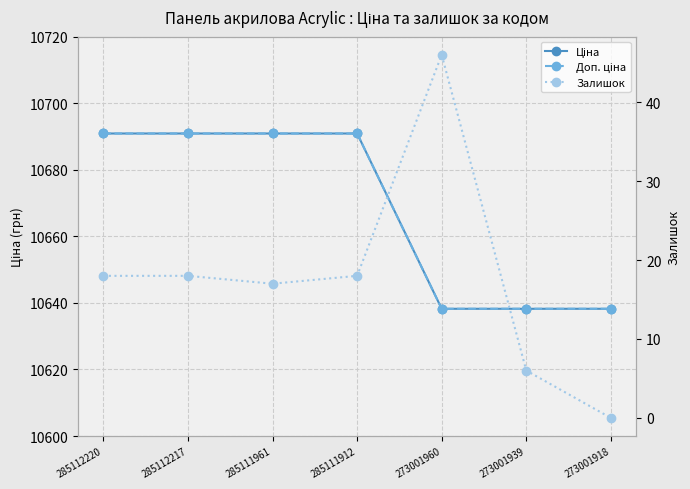

Reading left to right, what are all the values shown in this chart?

Ціна: 285112220=10690.9	285112217=10690.9	285111961=10690.9	285111912=10690.9	273001960=10638.2	273001939=10638.2	273001918=10638.2
Доп. ціна: 285112220=10690.9	285112217=10690.9	285111961=10690.9	285111912=10690.9	273001960=10638.2	273001939=10638.2	273001918=10638.2
Залишок: 285112220=18.0	285112217=18.0	285111961=17.0	285111912=18.0	273001960=46.0	273001939=6.0	273001918=0.0